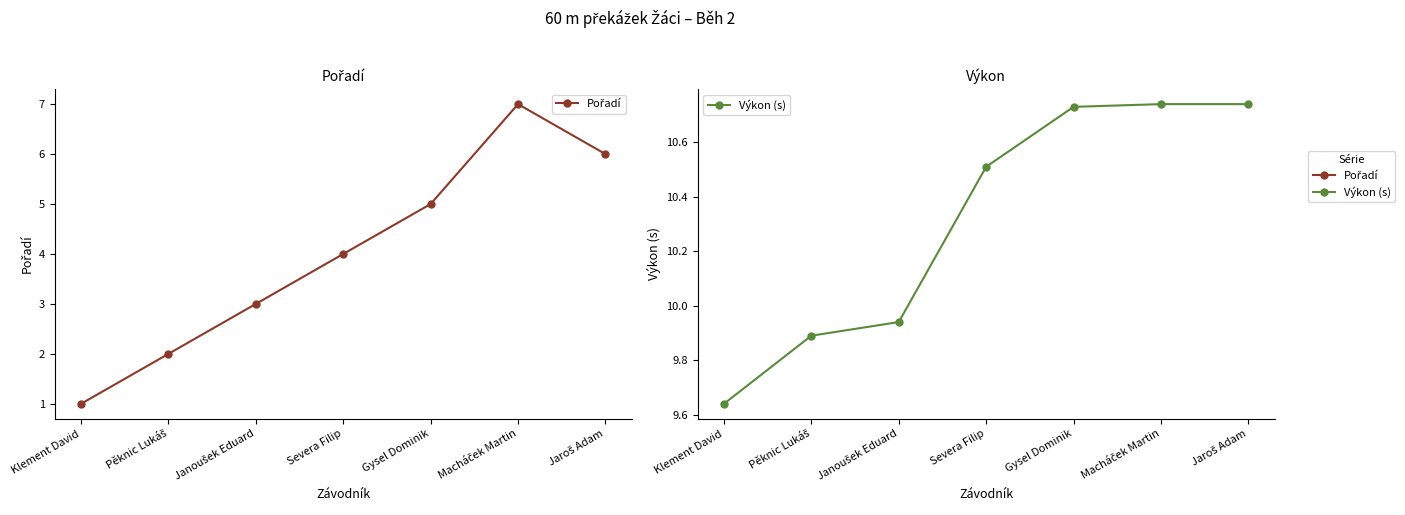

Rank the categories by Pořadí value from highest to lowest.

Macháček Martin, Jaroš Adam, Gysel Dominik, Severa Filip, Janoušek Eduard, Pěknic Lukáš, Klement David